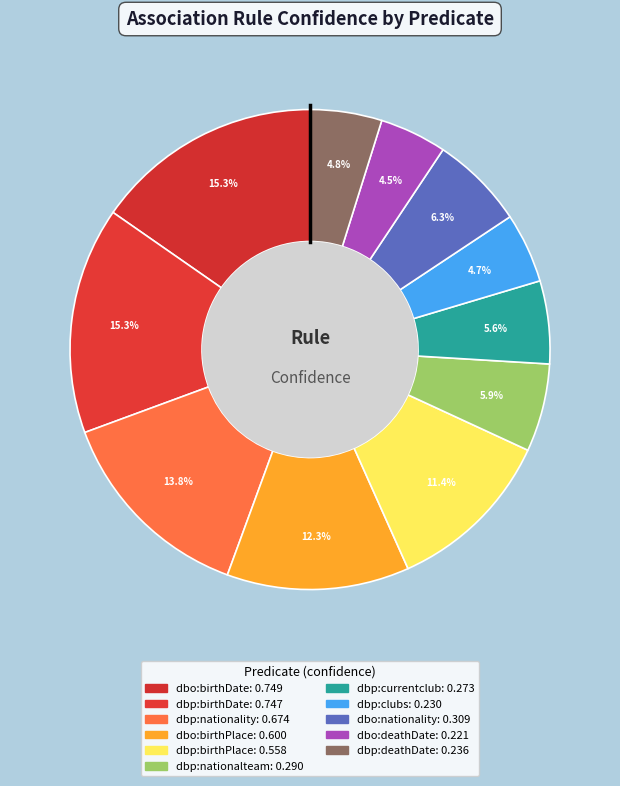

Which has a higher value, dbp:nationalteam or dbo:birthDate?

dbo:birthDate